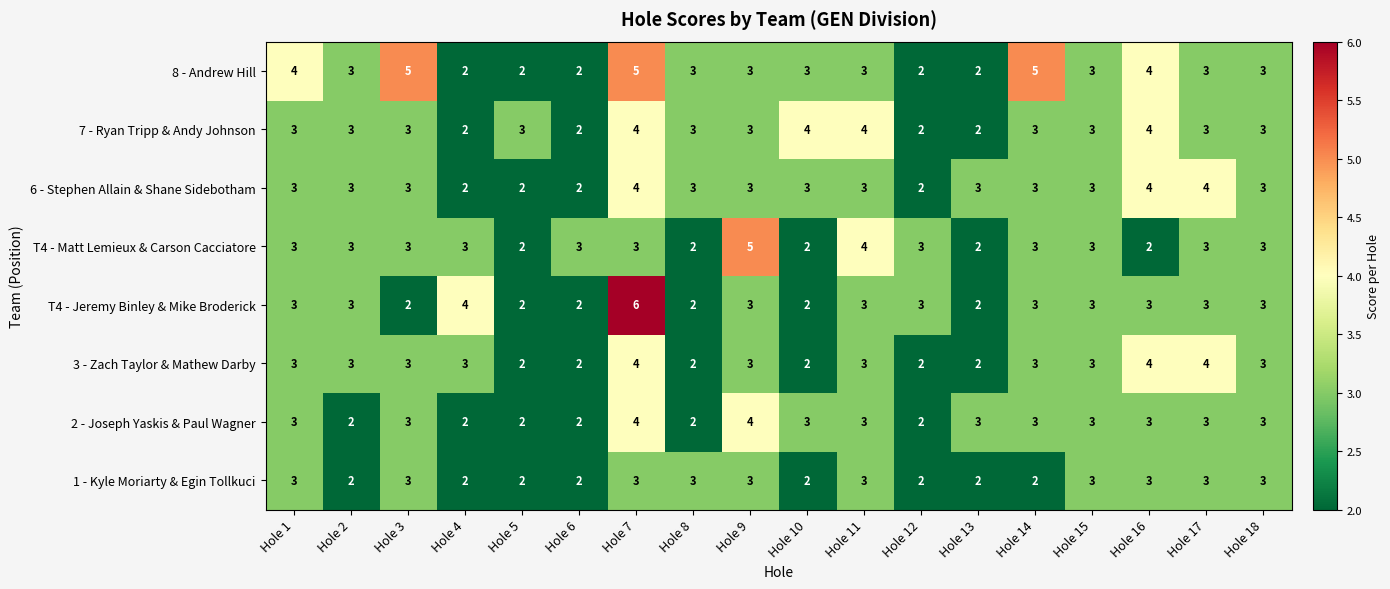

At which category does the chart reach its peak across all series?

Hole 7